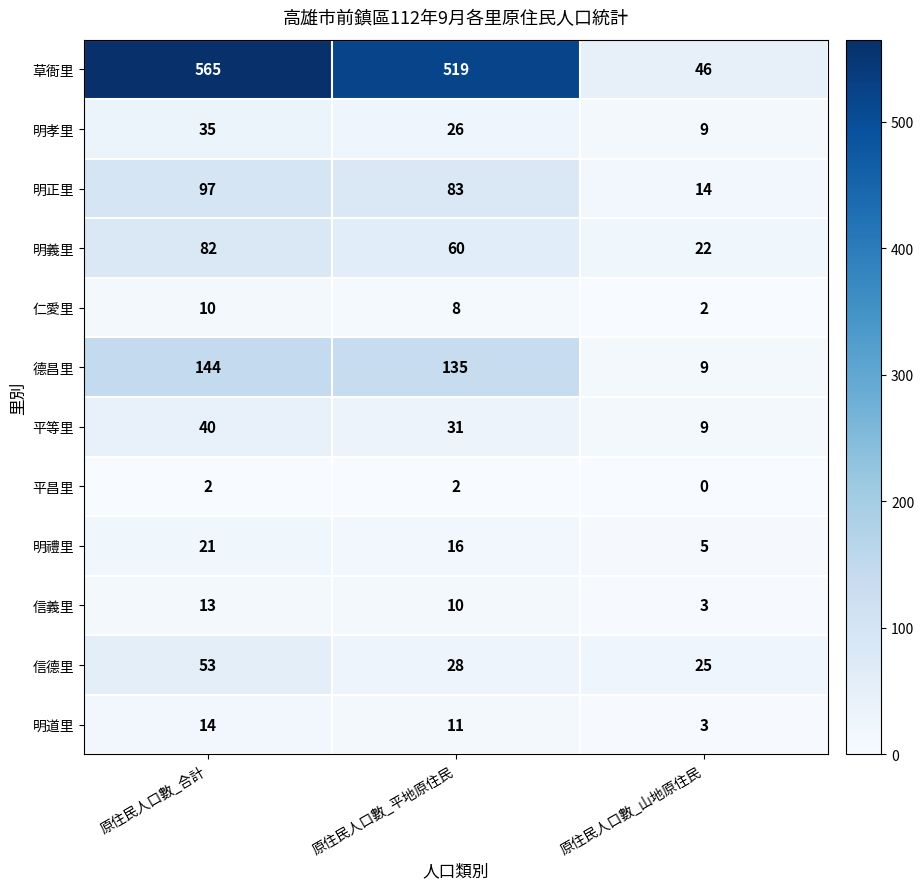

Rank the categories by 明正里 value from lowest to highest.

原住民人口數_山地原住民, 原住民人口數_平地原住民, 原住民人口數_合計